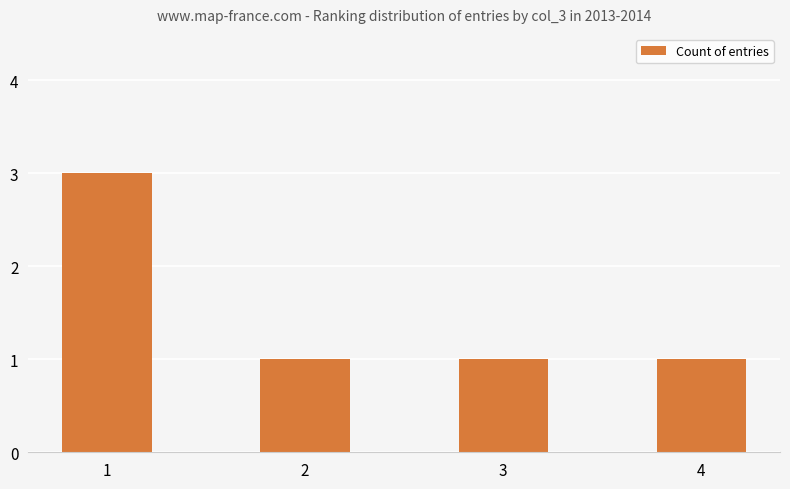

What is the ratio of the value at 4 to the value at 2?

1.0